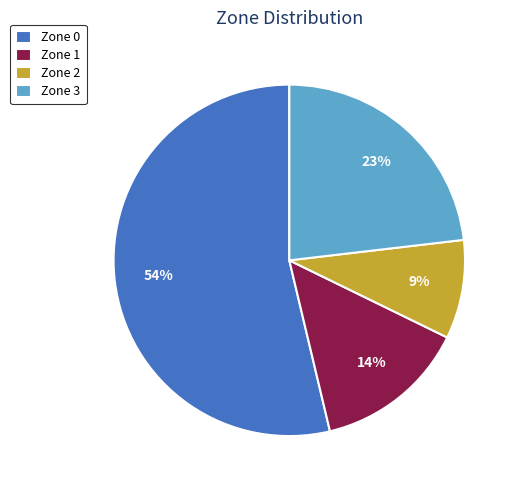

To the nearest percent, what is the difference between the largest and smallest slice percentages?

45%